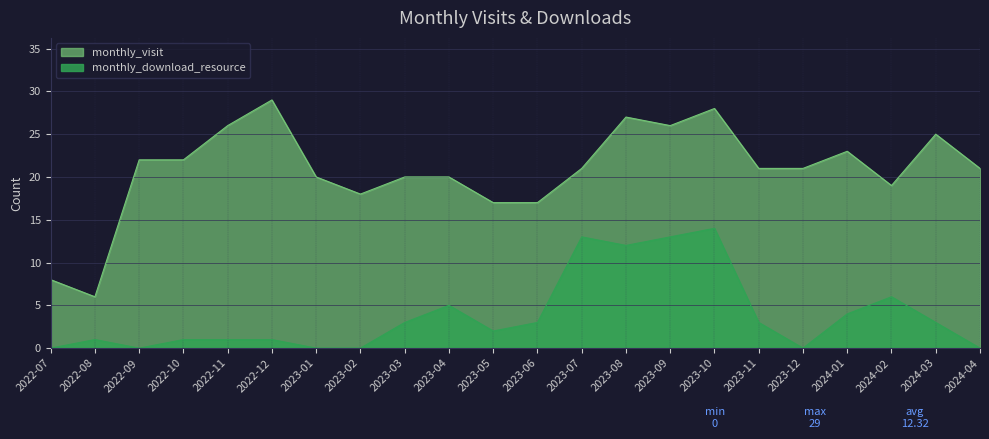

Between 2023-12 and 2023-11, which is larger?

2023-12